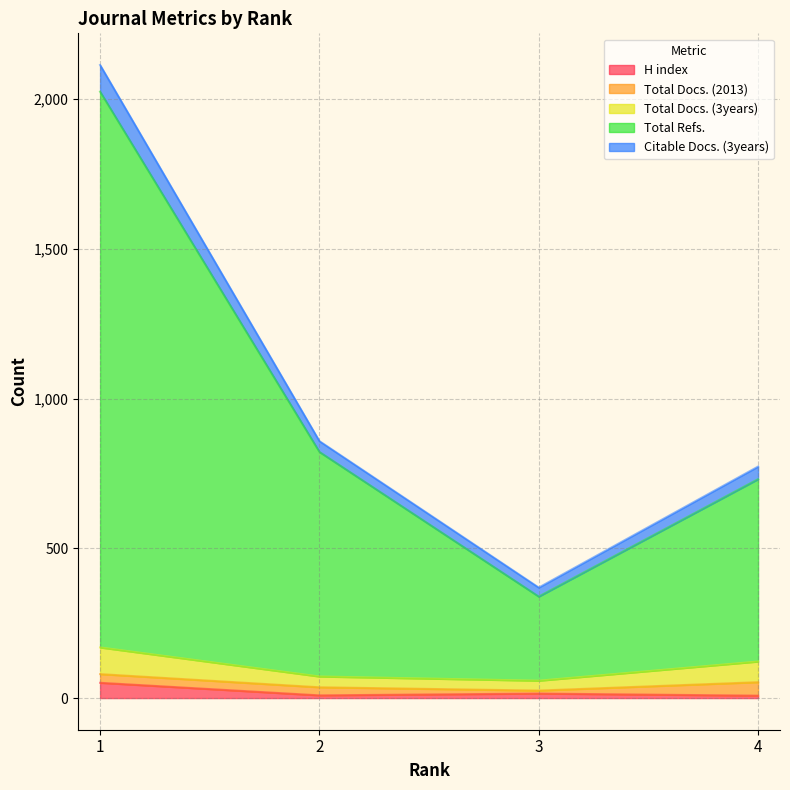

Does the chart have visible grid lines?

Yes